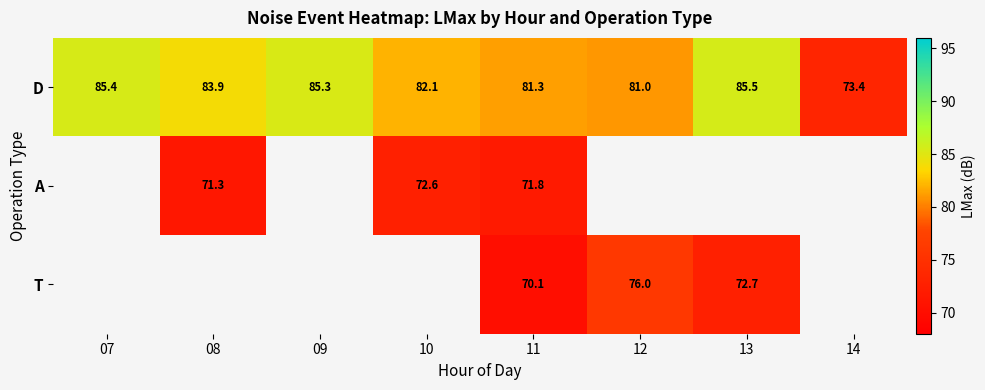

How many data points in D are less than 83?

4